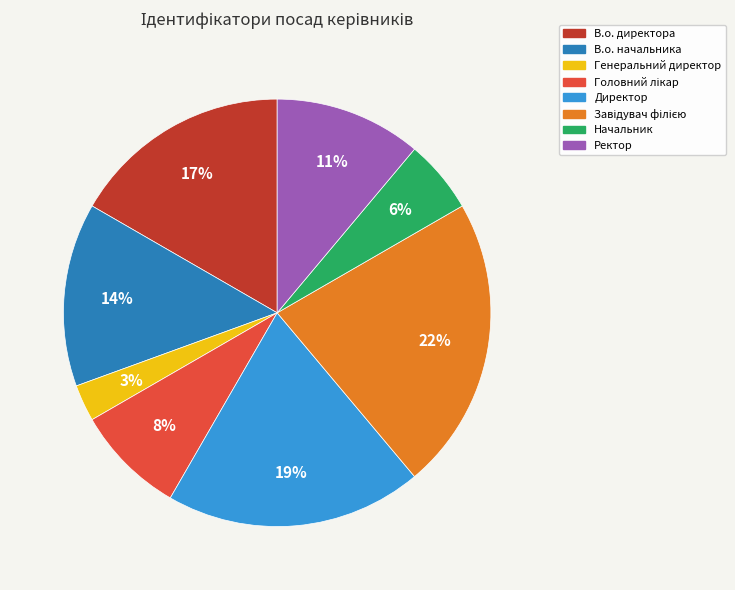

Is it true that В.о. директора is 17% of the pie?

True